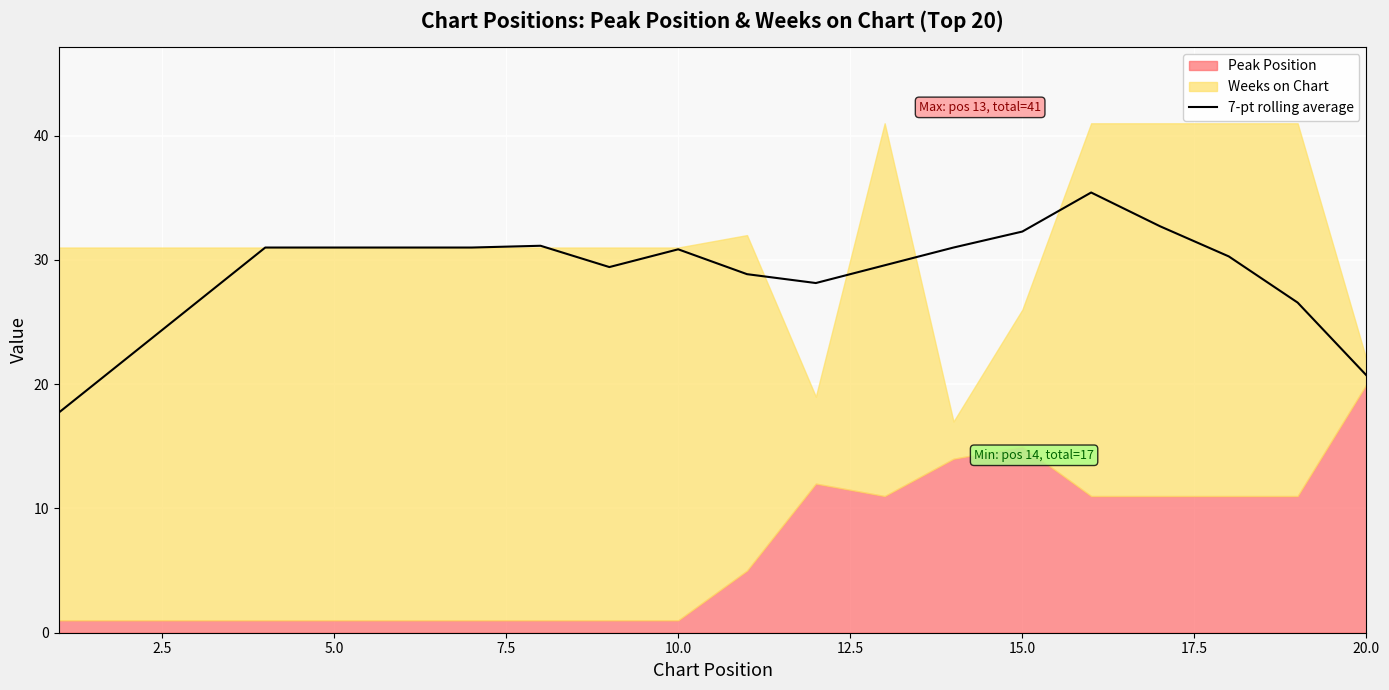

What is the average value?

28.9